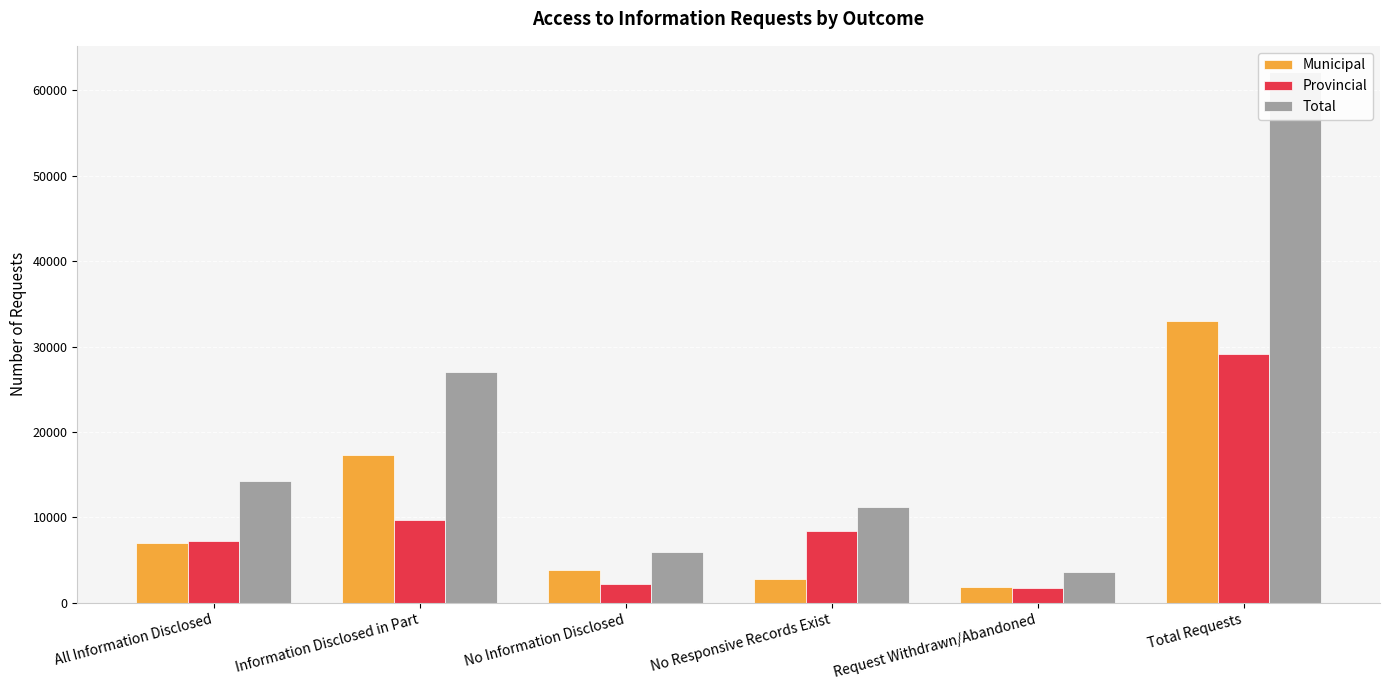

Where does the Total series first go above 14252?

Information Disclosed in Part